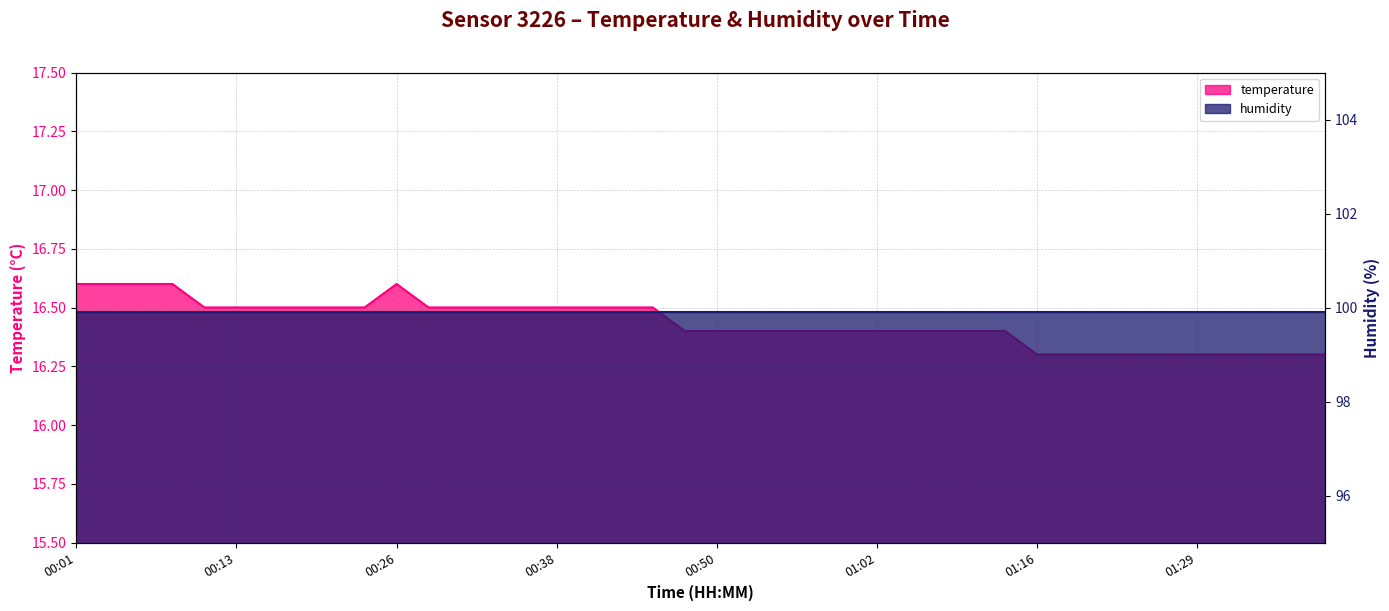

What is the label of the 20th point from the right?

00:50